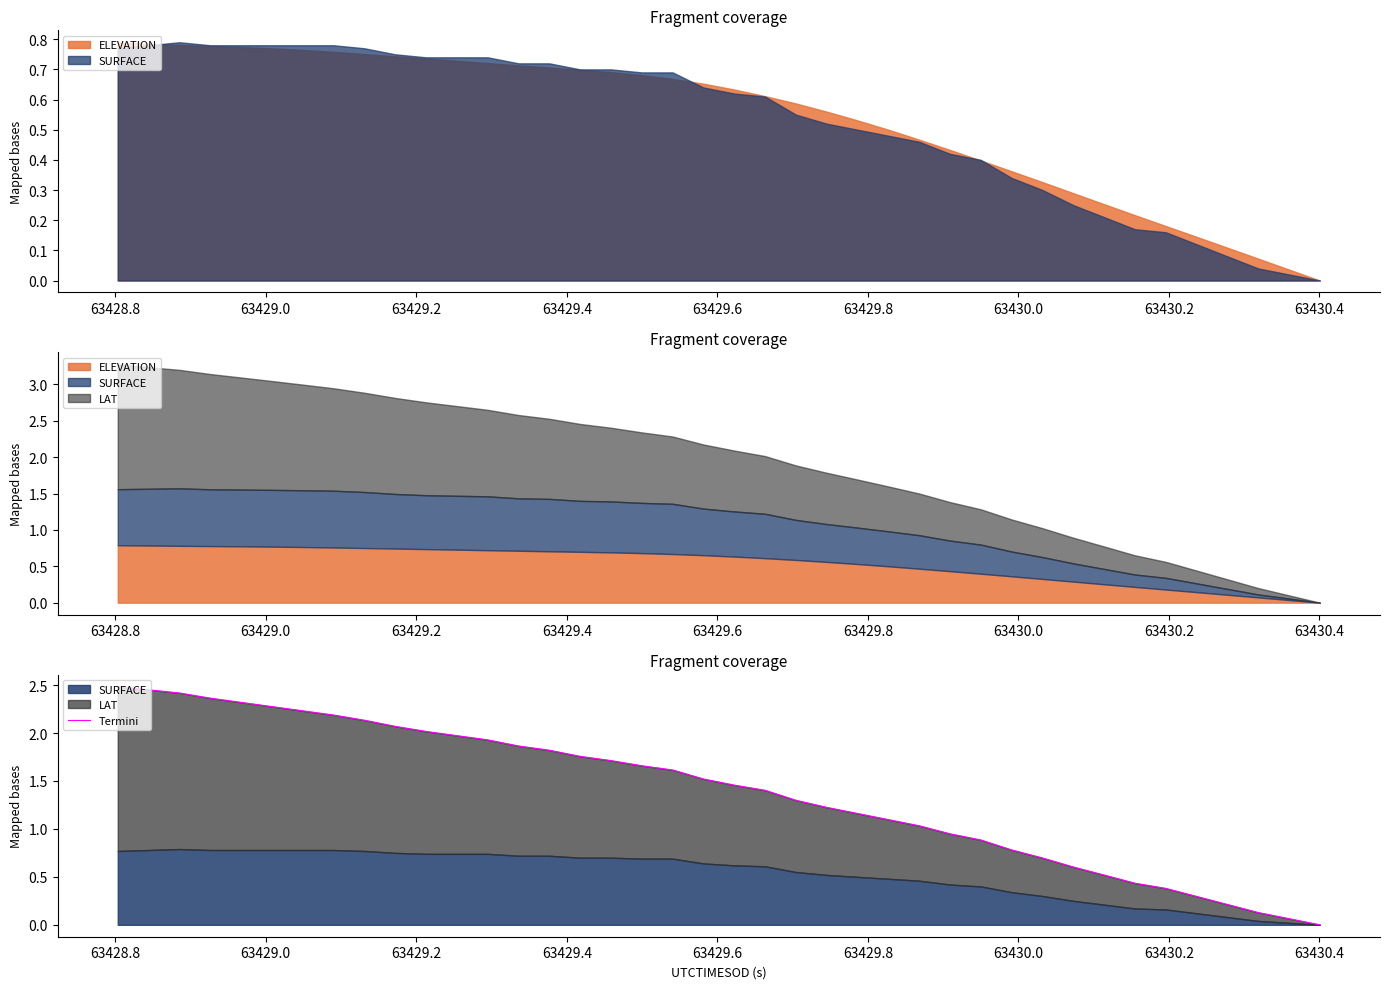

What is the difference between the second highest and second lowest values?

2.4